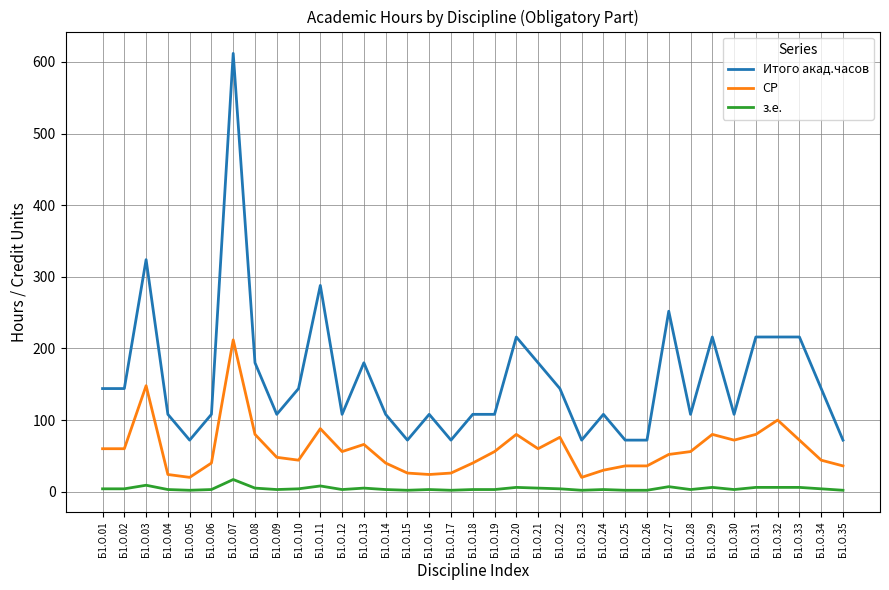

Which series changed the most between Б1.О.16 and Б1.О.27?

Итого акад.часов